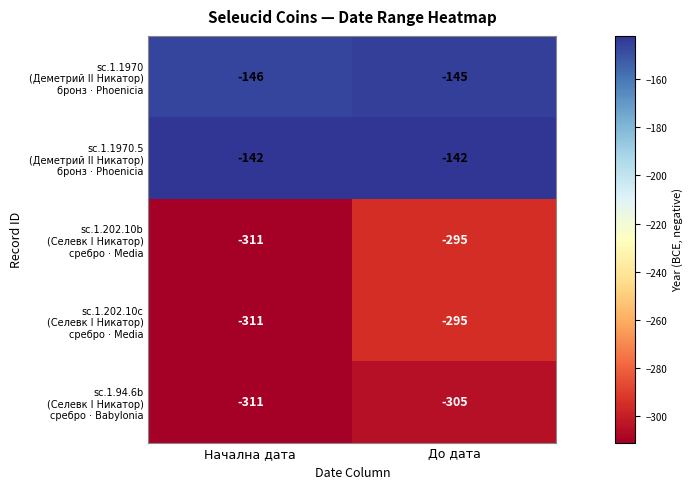

What is the total value across all series at Начална дата?

-1221